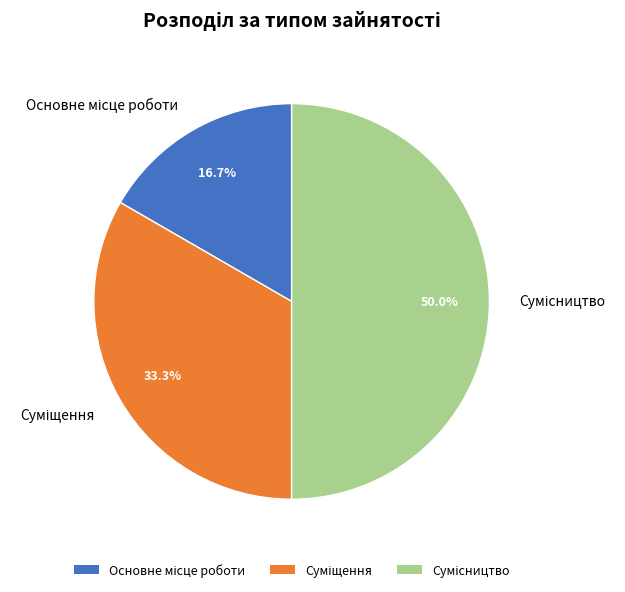

What is the largest slice in the pie chart?

Сумісництво